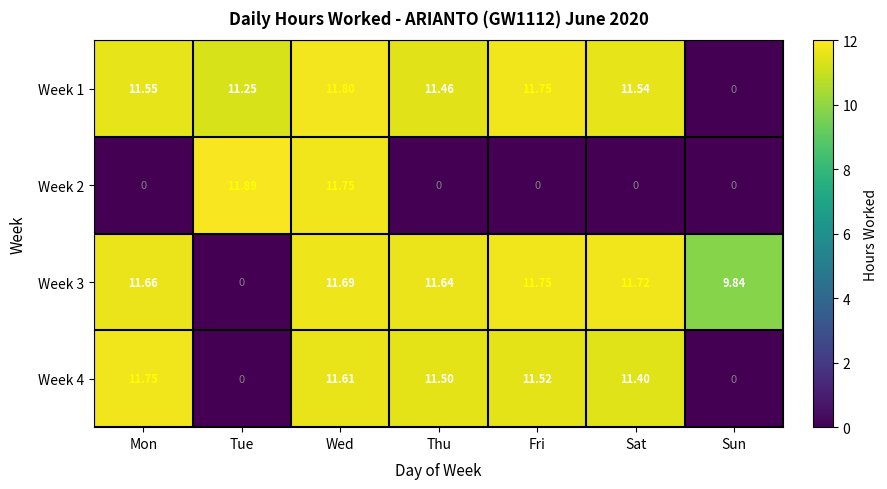

Is the value of Week 4 at Wed greater than the value of Week 2 at Sun?

Yes